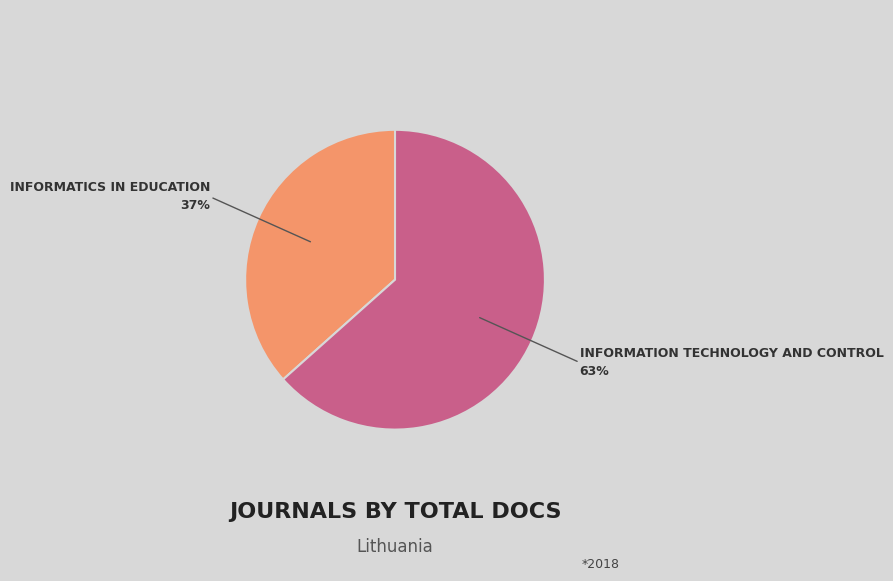

Does any single category account for the majority?

Yes